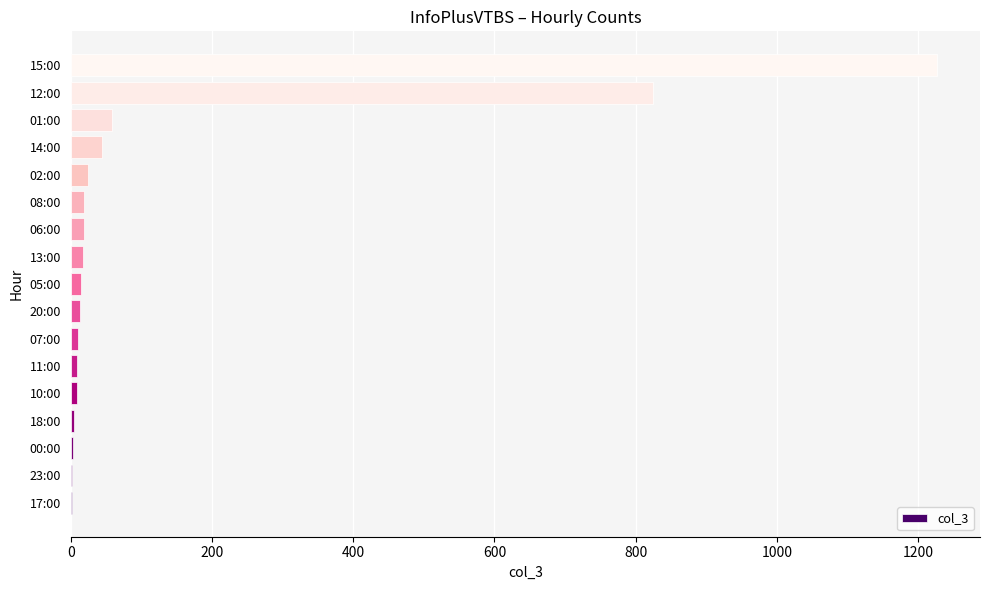

What is the average value?

135